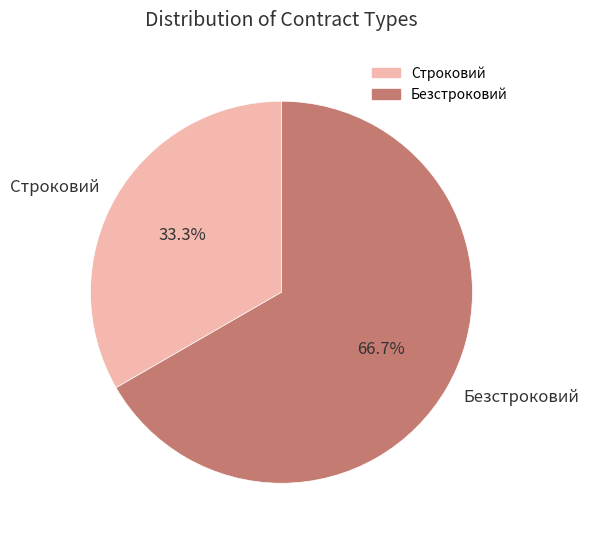

To the nearest percent, what is the combined percentage of Строковий and Безстроковий?

100%